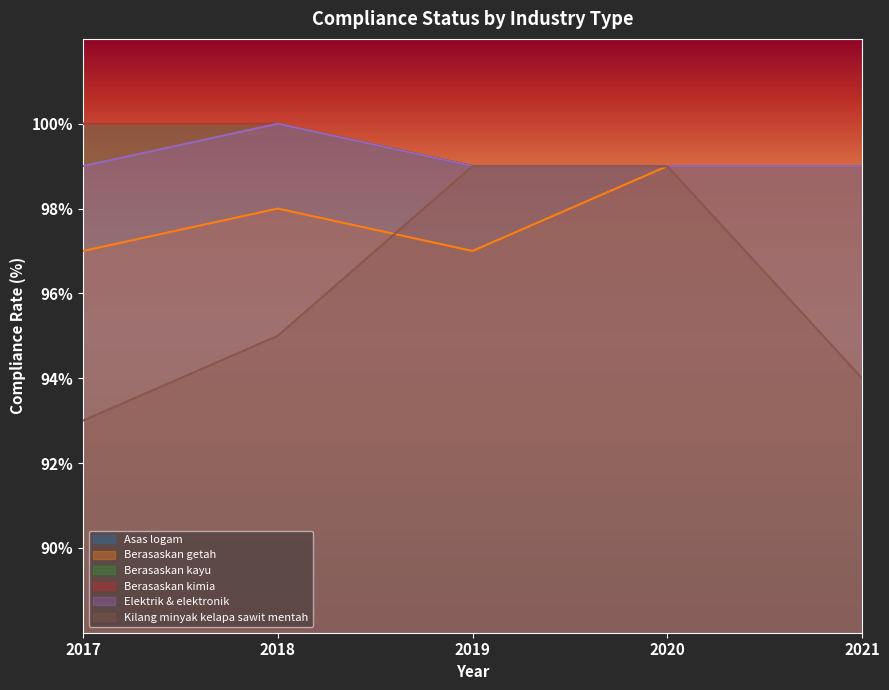

How many values in the Berasaskan getah series exceed 98?

2